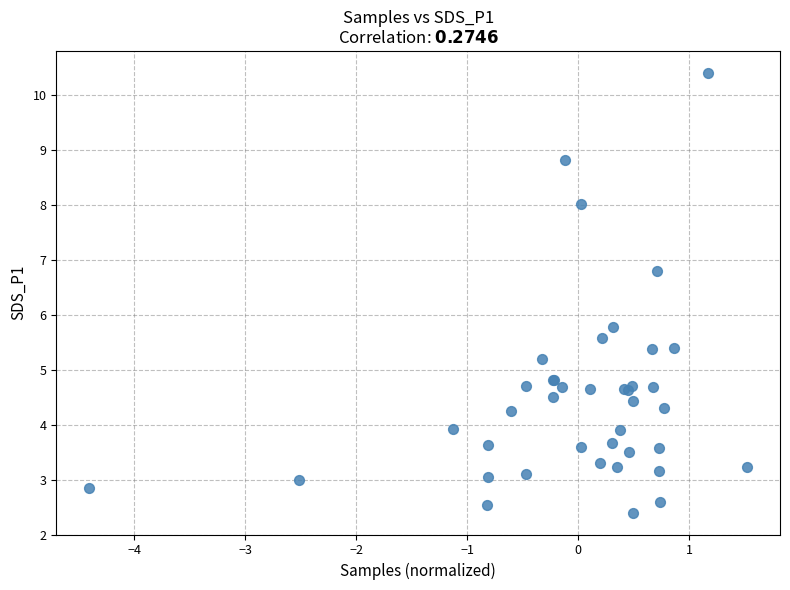

What Y value in the scatter plot is closest to 6?

5.8